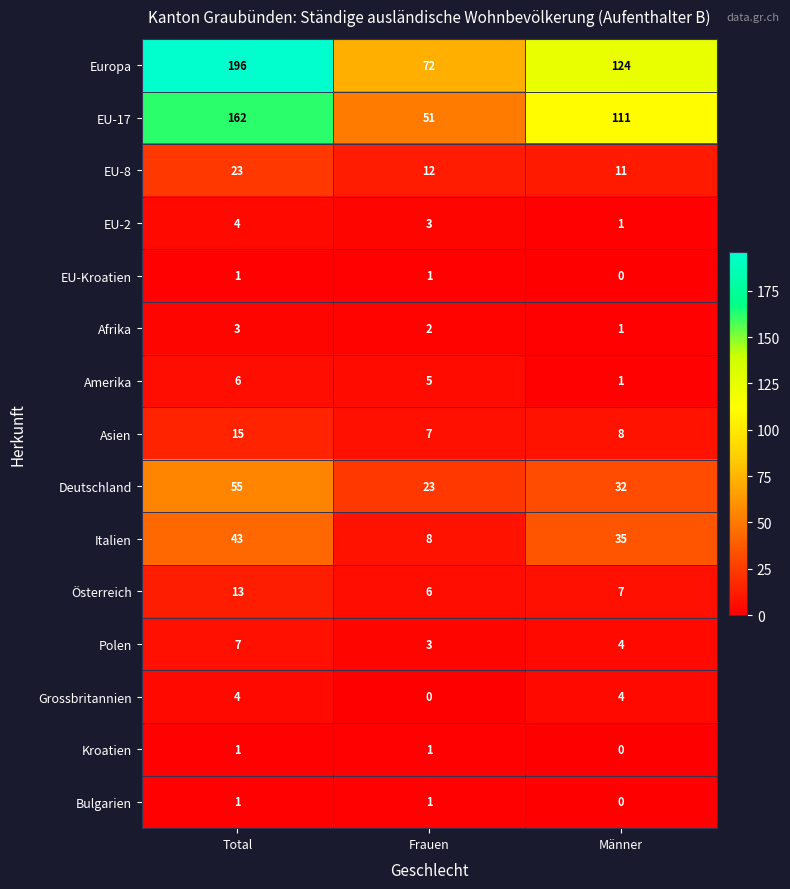

At which category is the sum across all series the highest?

Total